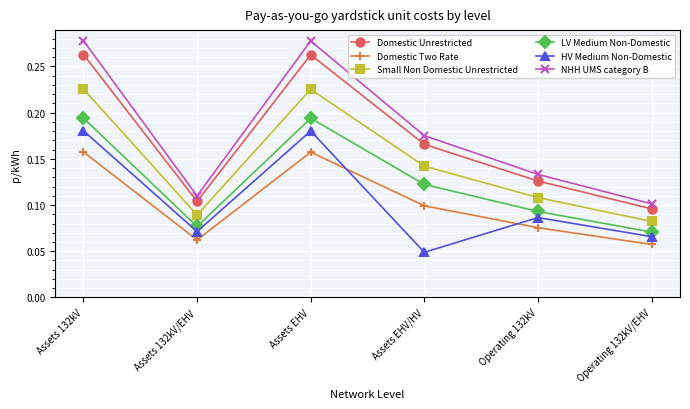

Count the Small Non Domestic Unrestricted values in the range 0 to 1.

6